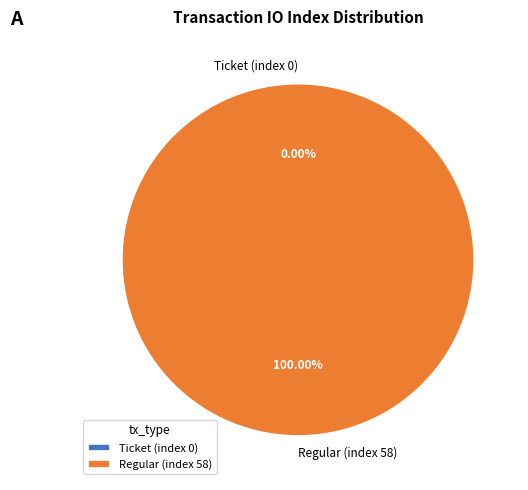

Does any single category account for the majority?

Yes